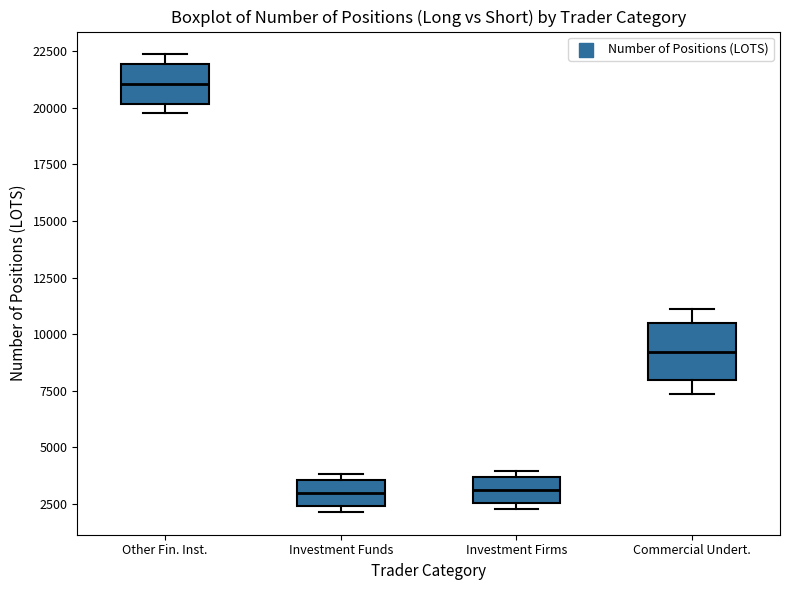

Reading left to right, read every box against the y-axis: the position of its median line, the range the box covers, and the ends of its whiskers. The values are not printed on the chart, so give them approximately, as read against the axis.

Other Fin. Inst.: median 21000, box 20000 to 22000, whiskers 19500 to 22500
Investment Funds: median 3000, box 2500 to 3500, whiskers 2000 to 4000
Investment Firms: median 3000, box 2500 to 3500, whiskers 2500 (just below the box's lower edge) to 4000
Commercial Undert.: median 9000, box 8000 to 10500, whiskers 7500 to 11000